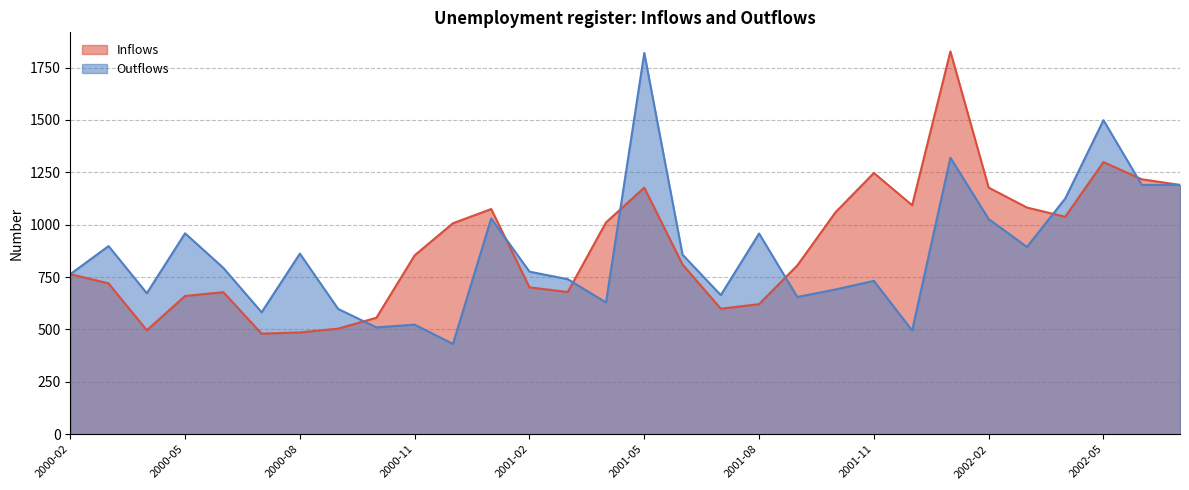

At which category is the sum across all series the highest?

2002-01